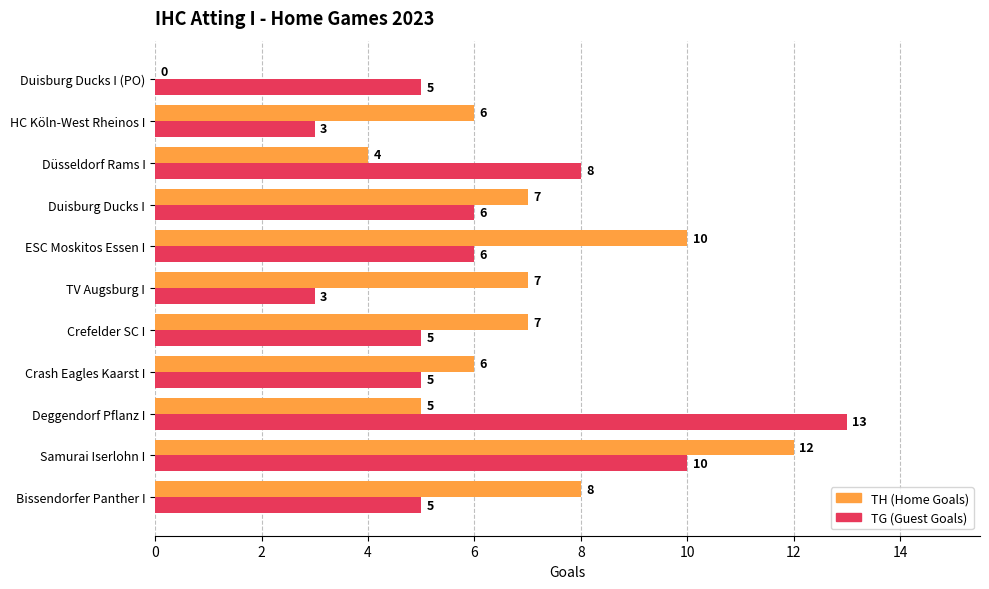

What is the approximate value of TG (Guest Goals) at Samurai Iserlohn I?

10